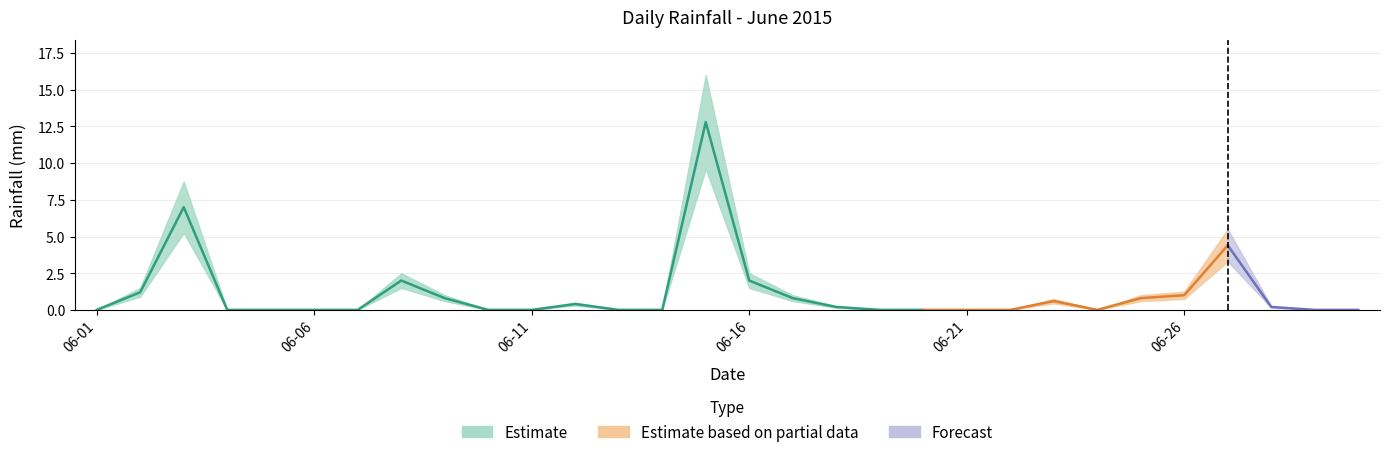

How many points are higher than both their immediate neighbors (excluding endpoints)?

6